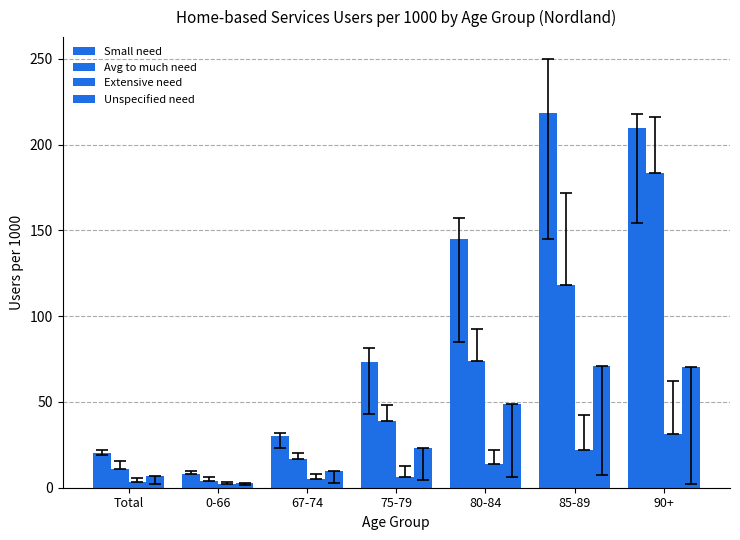

How many values in the Small need series exceed 73?

4